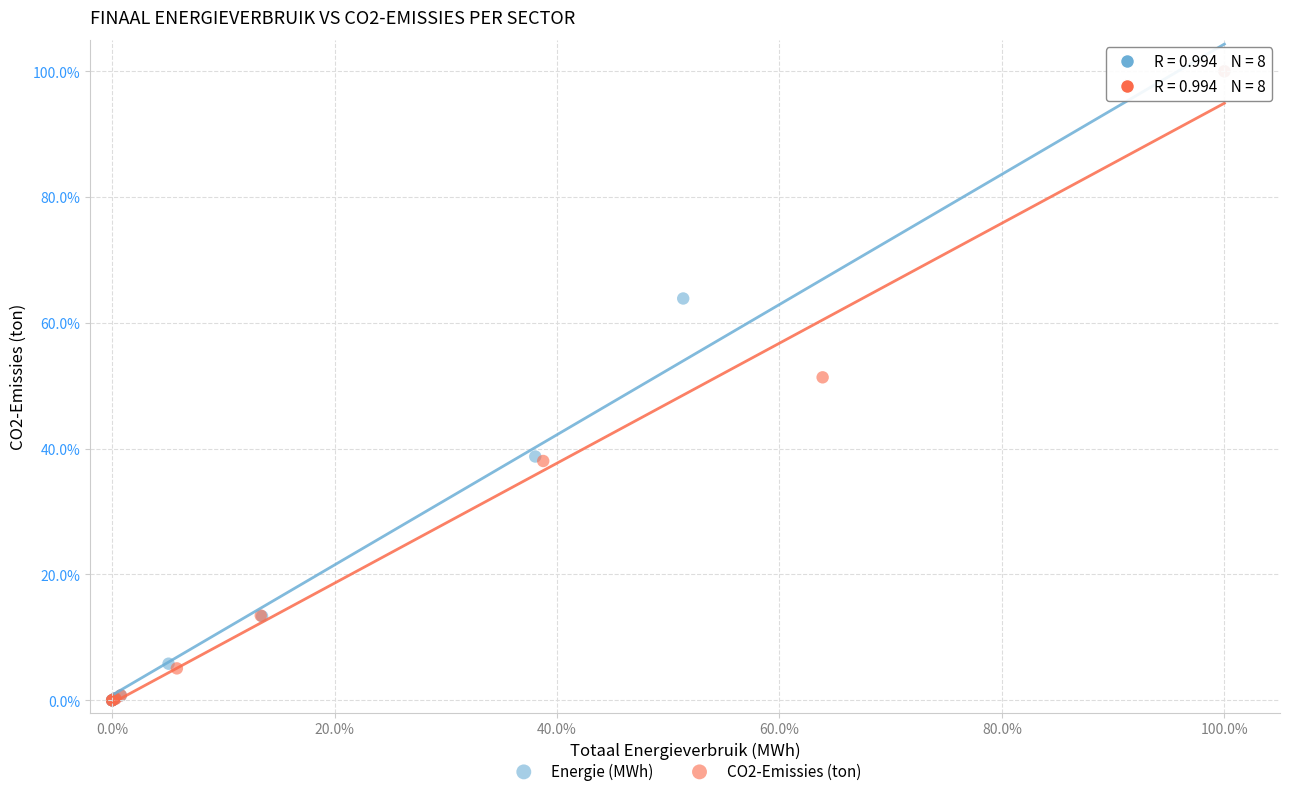

What are all the series names shown in the legend?

Energie (MWh), CO2-Emissies (ton)